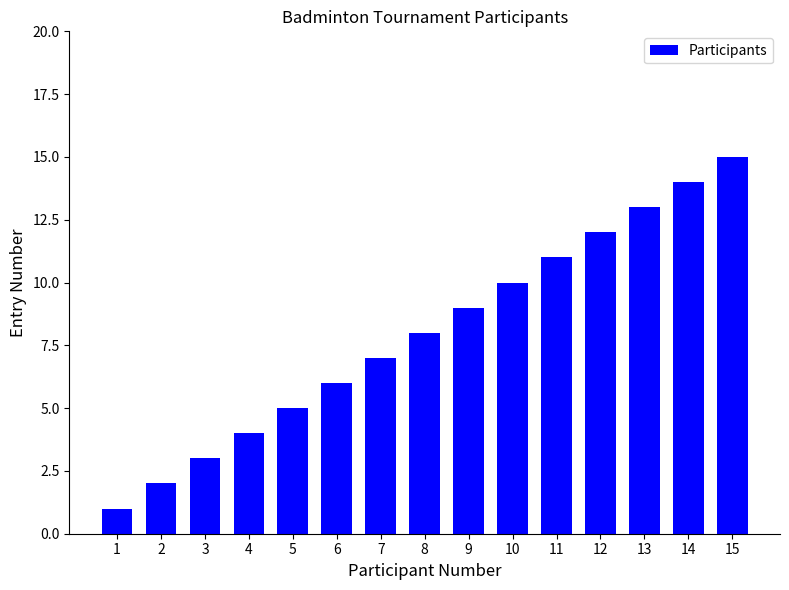

What is the difference between the values at 15 and 8?

7